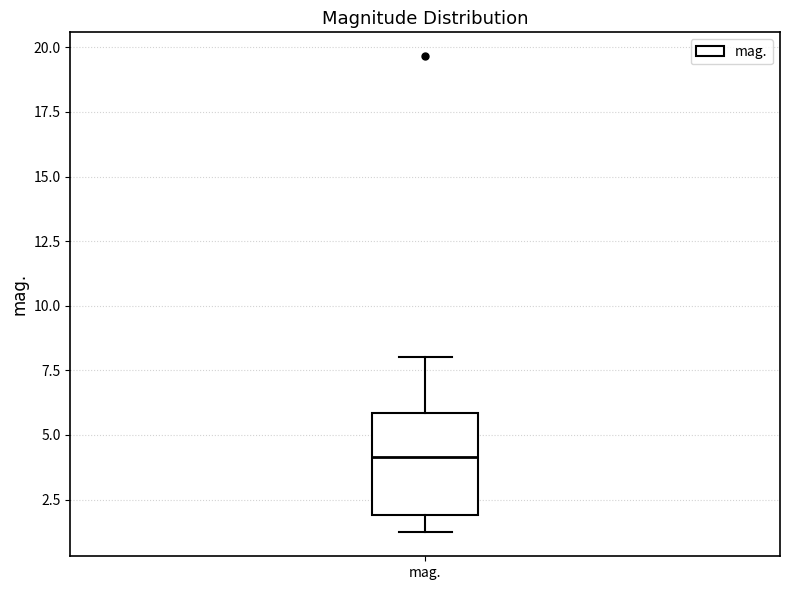

Read this box plot against the y-axis: the position of the median line, the range covered by the box, and the ends of both whiskers. The values are not printed on the chart, so give them approximately, as read against the axis.

median 4, box 2 to 6, whiskers 1 to 8